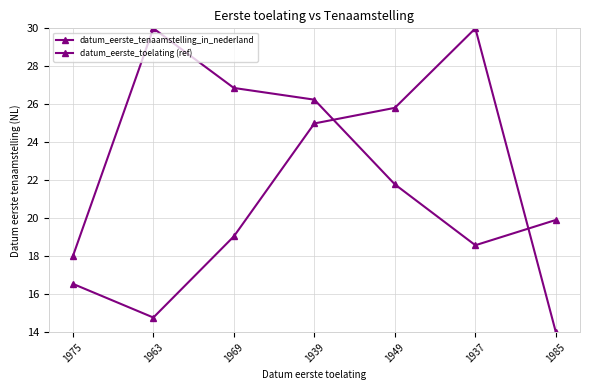

How many lines are shown in the chart?

2